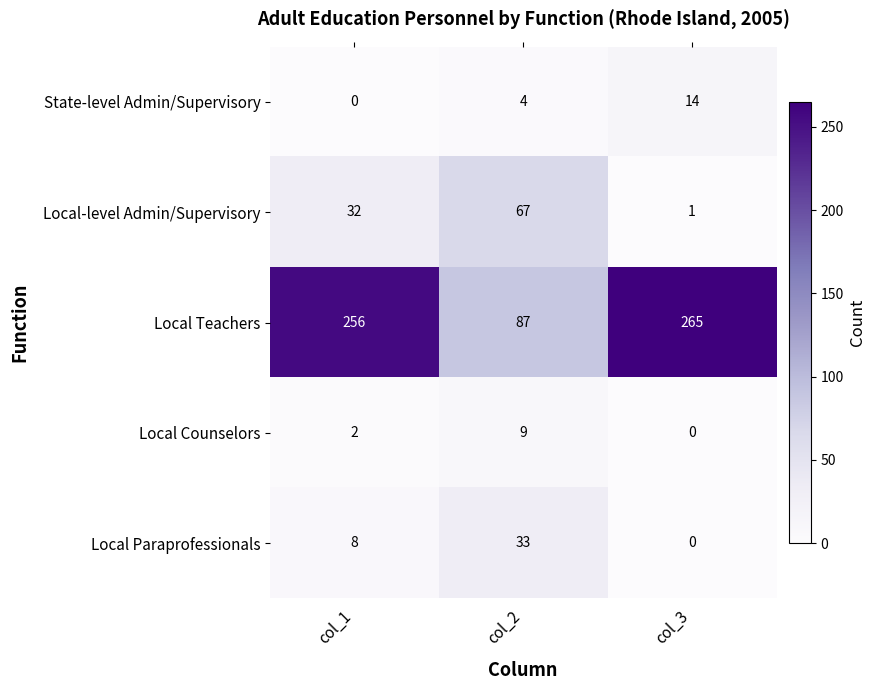

What is the difference between the highest and lowest values at col_1?

256